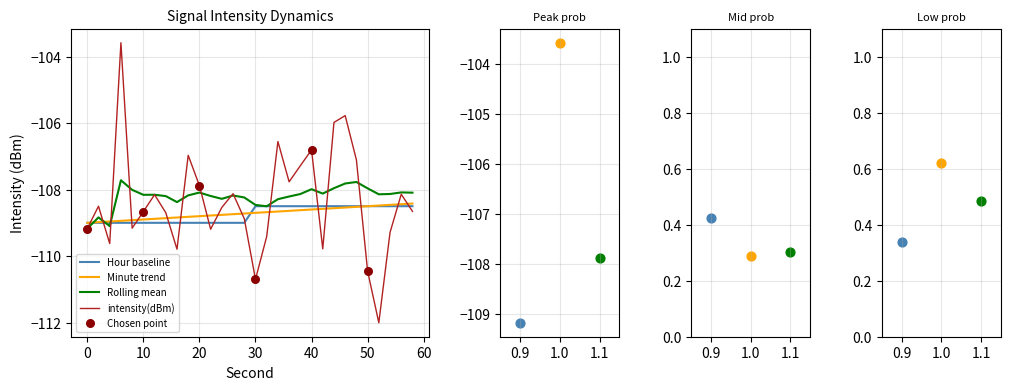

At which category is the sum across all series the highest?

6